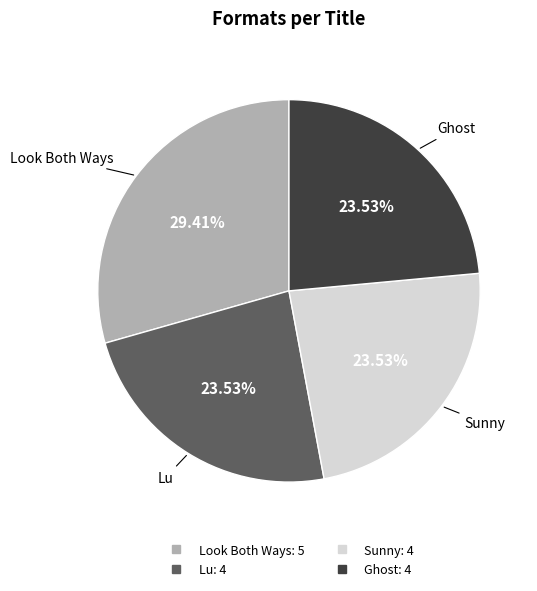

What percentage is the Ghost slice, to the nearest percent?

24%